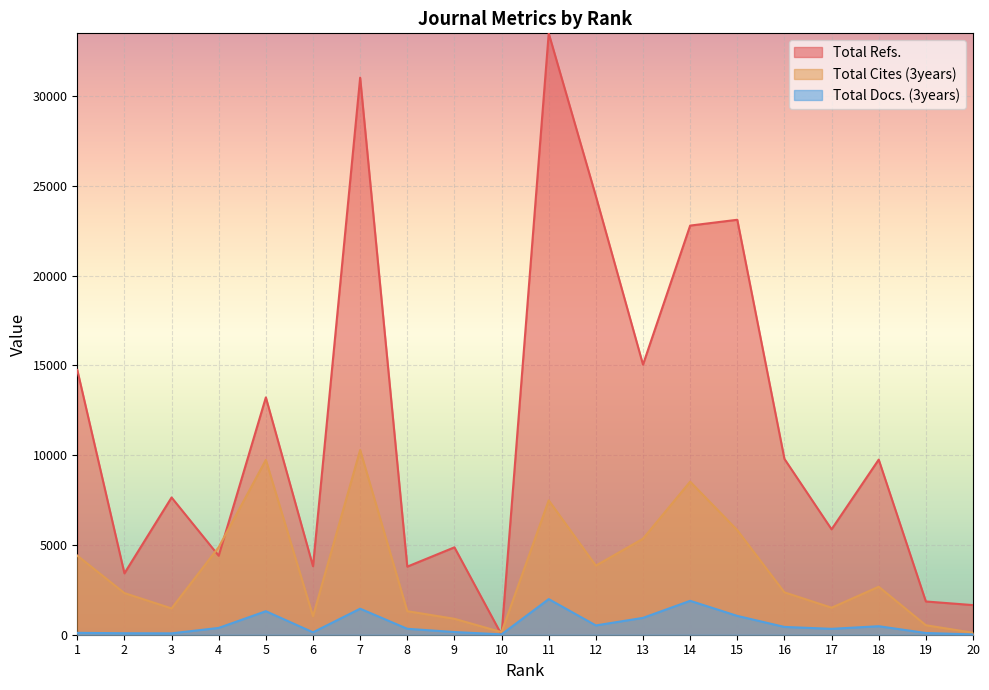

Does the chart display data point markers on the line(s)?

No